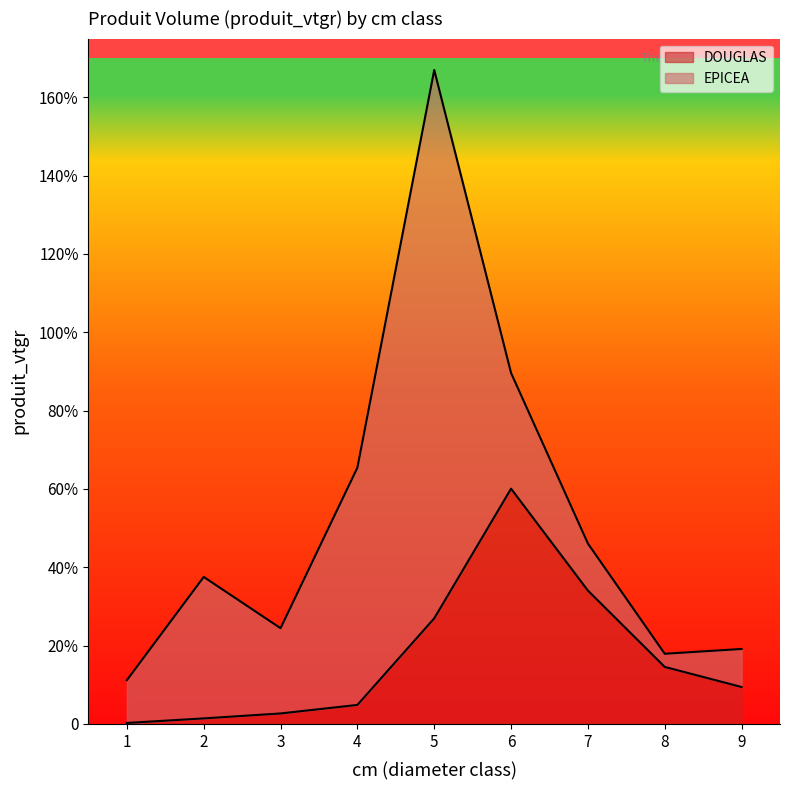

What is the ratio of the value at 2 to the value at 9?

0.2